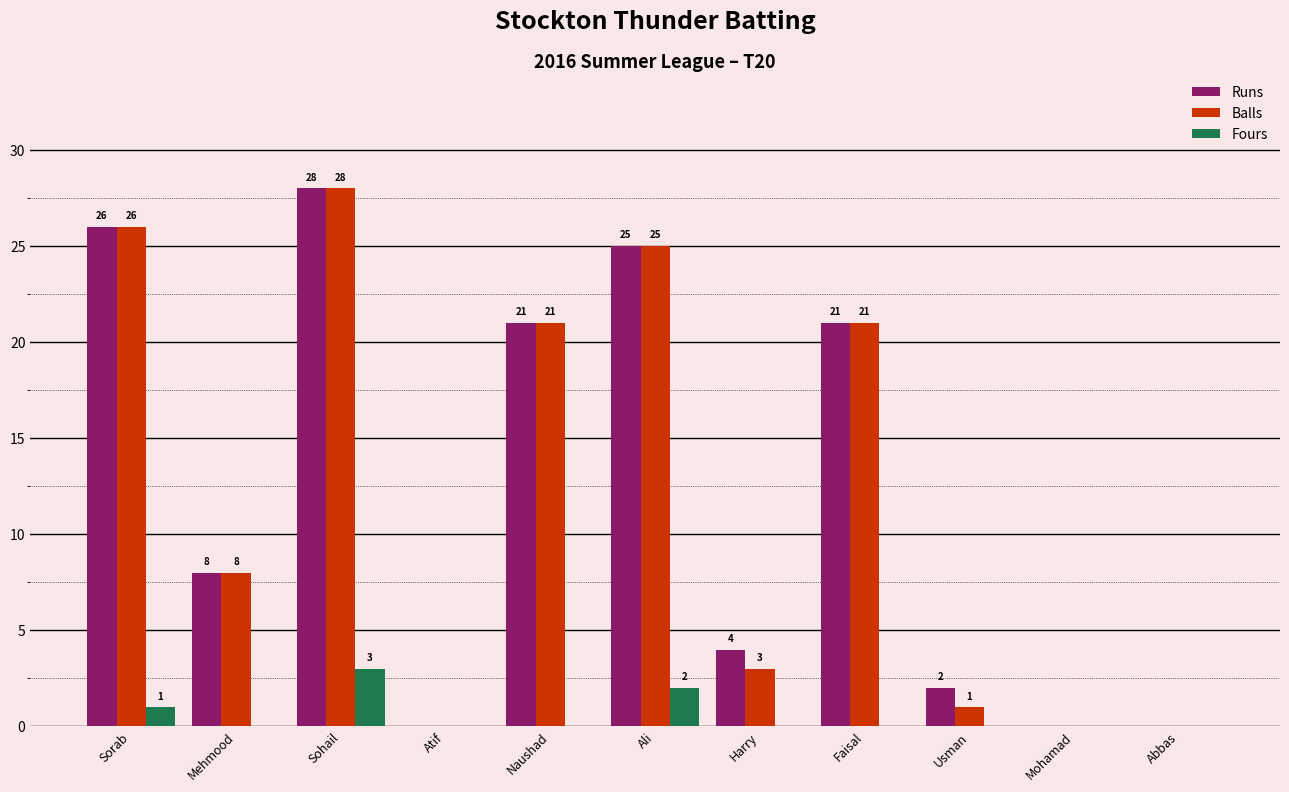

What value does the Runs series have at Naushad, to the nearest 5?

20